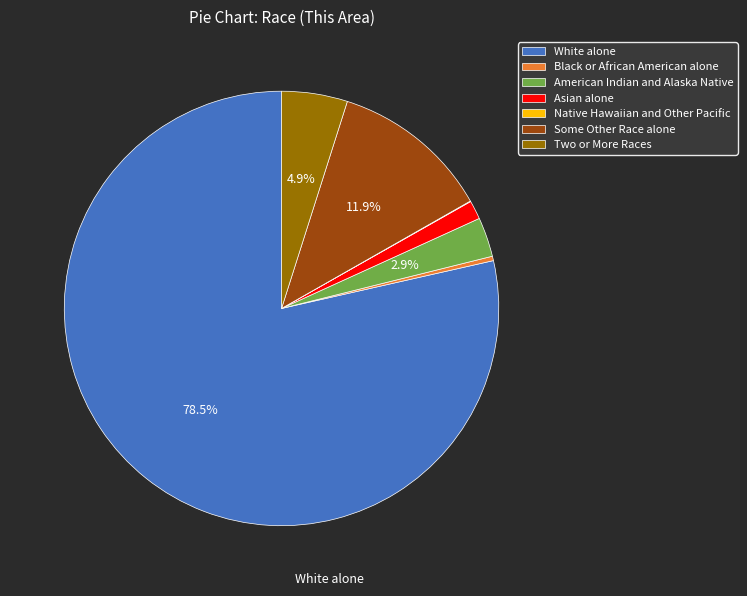

The Asian alone slice represents 1% of the pie. True or false?

True